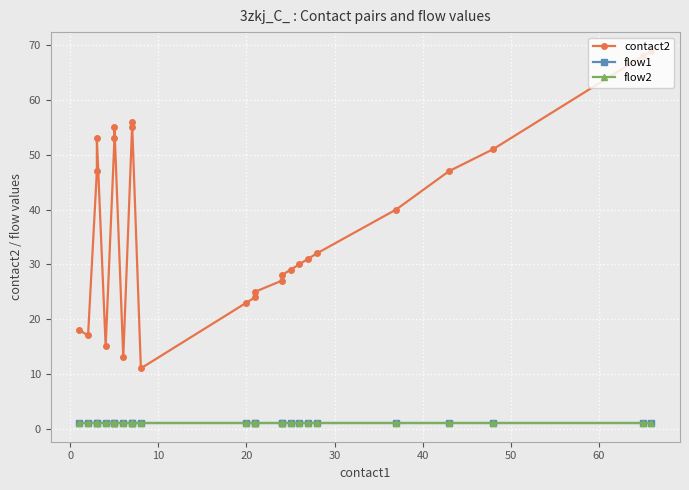

Which series has the widest spread of values?

contact2